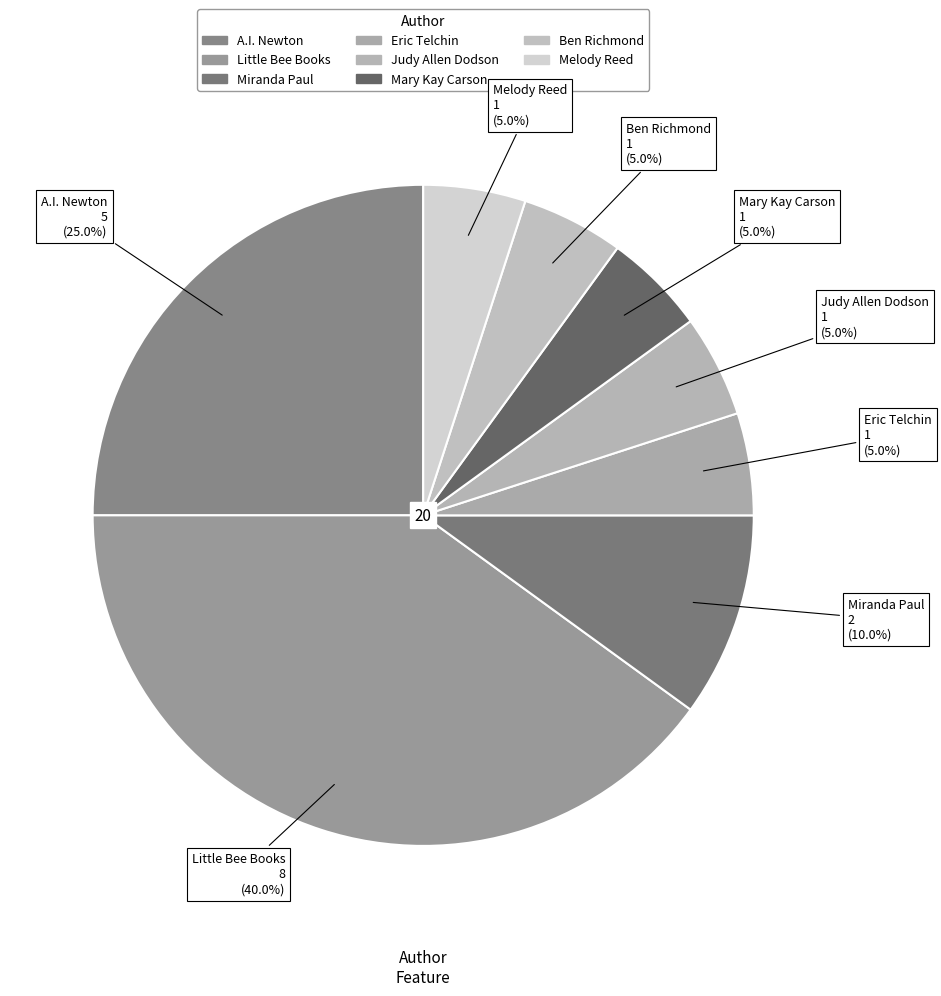

To the nearest percent, what is the combined percentage of Ben Richmond and Miranda Paul?

15%